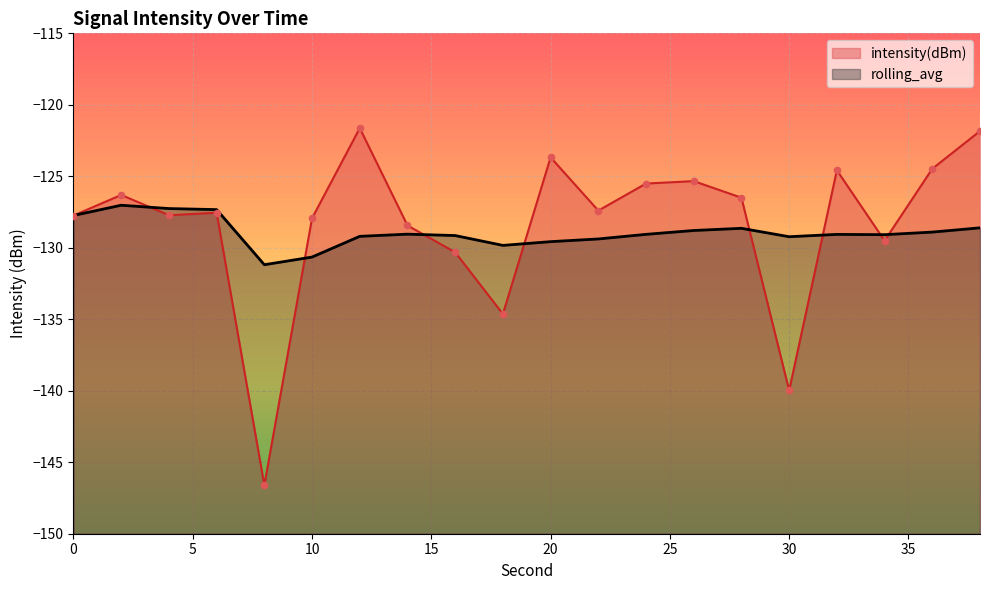

At how many categories does at least one series exceed -143?

20